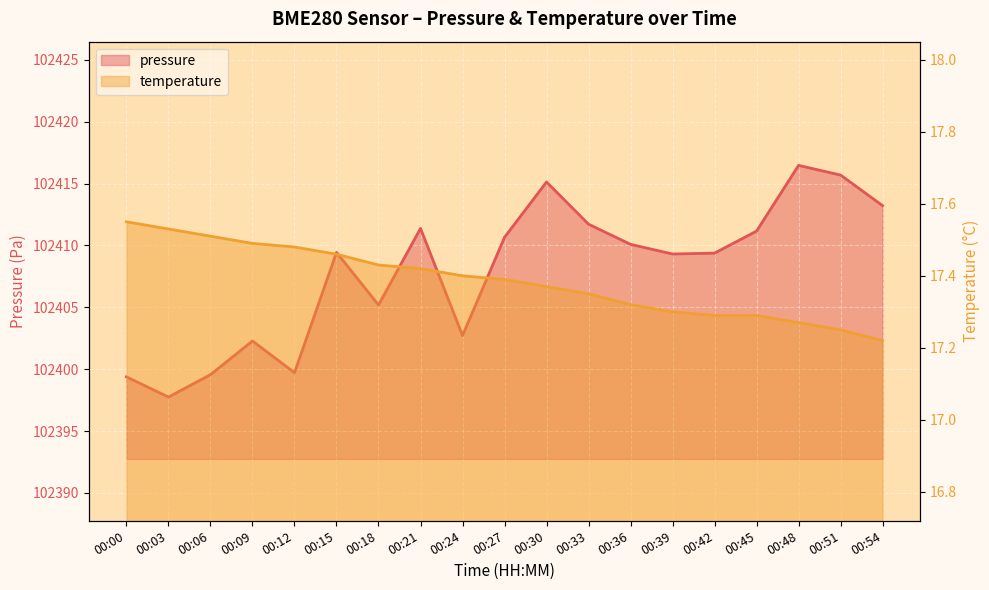

What are all the series names shown in the legend?

pressure, temperature